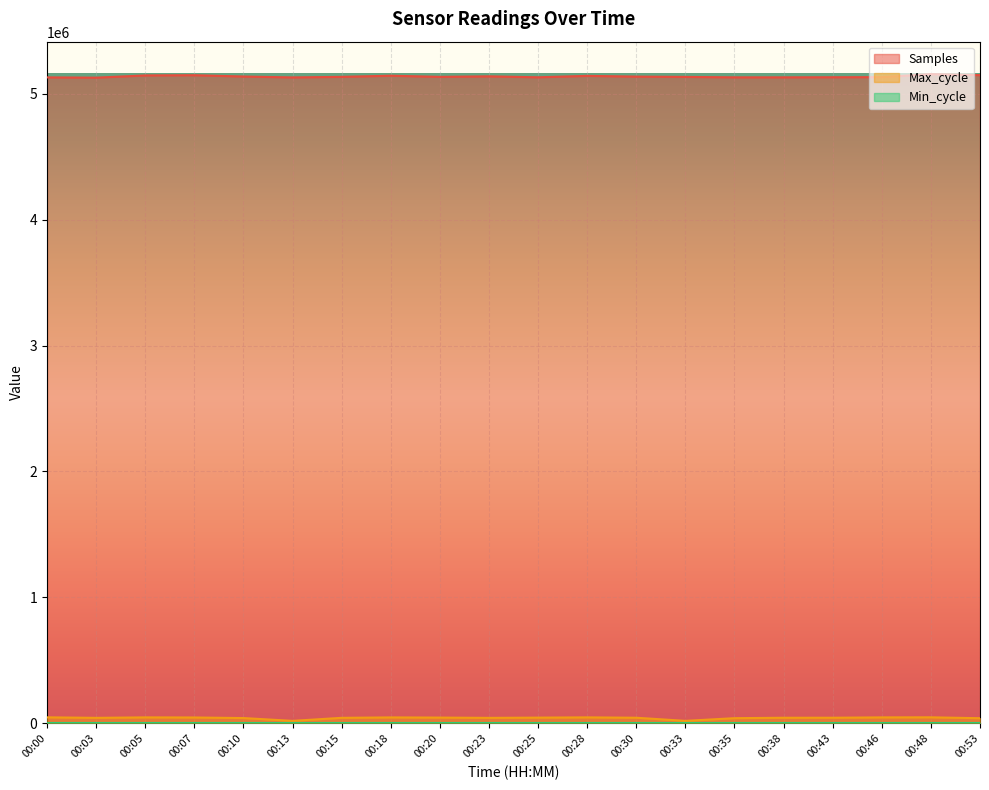

At which category does Max_cycle reach its first local valley?

00:03